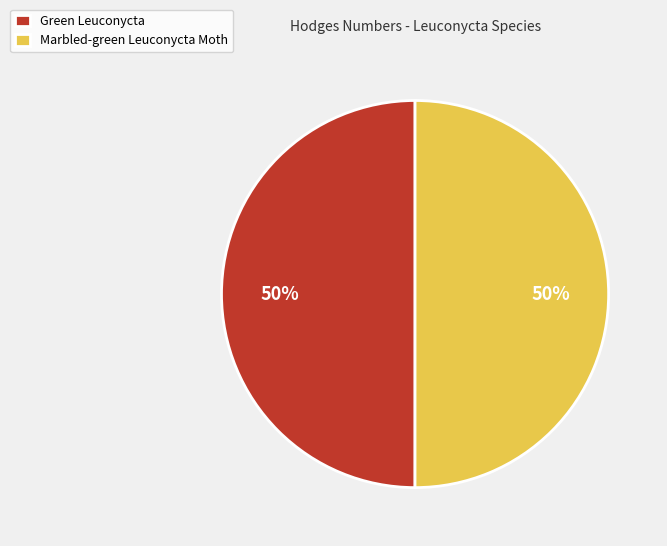

To the nearest percent, what portion does Marbled-green Leuconycta Moth represent?

50%